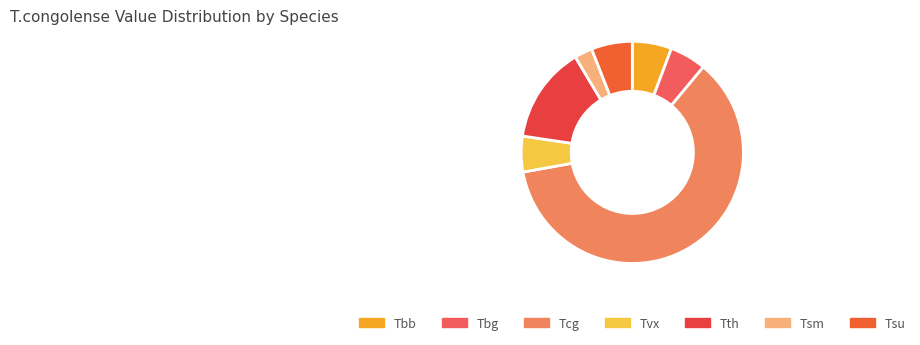

Count the number of slices in the pie.

7